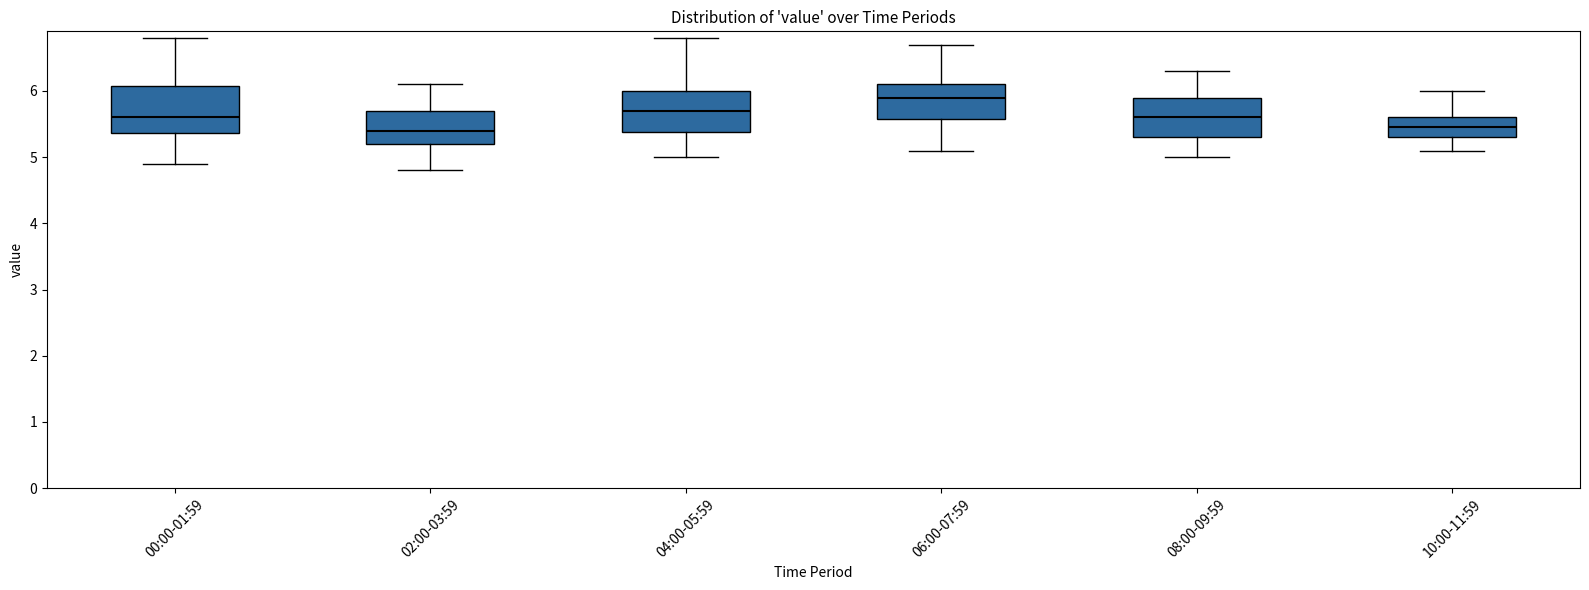

Where does the median line of the box for 08:00-09:59 sit on the y-axis? The values are not printed on the chart, so give them approximately, as read against the axis.

5.6